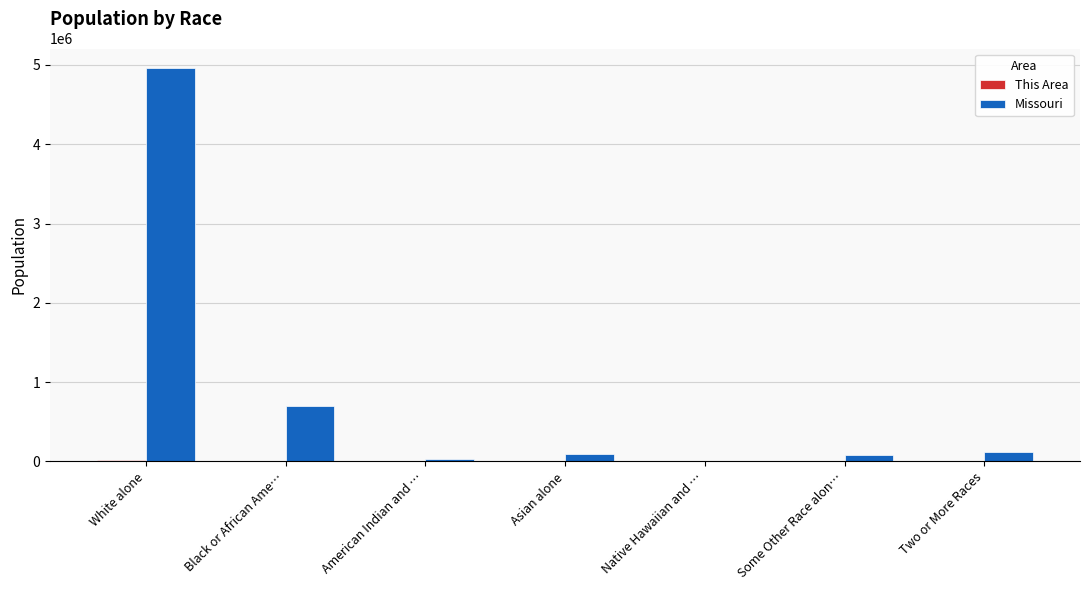

What is the sum of all Missouri values?

5988927